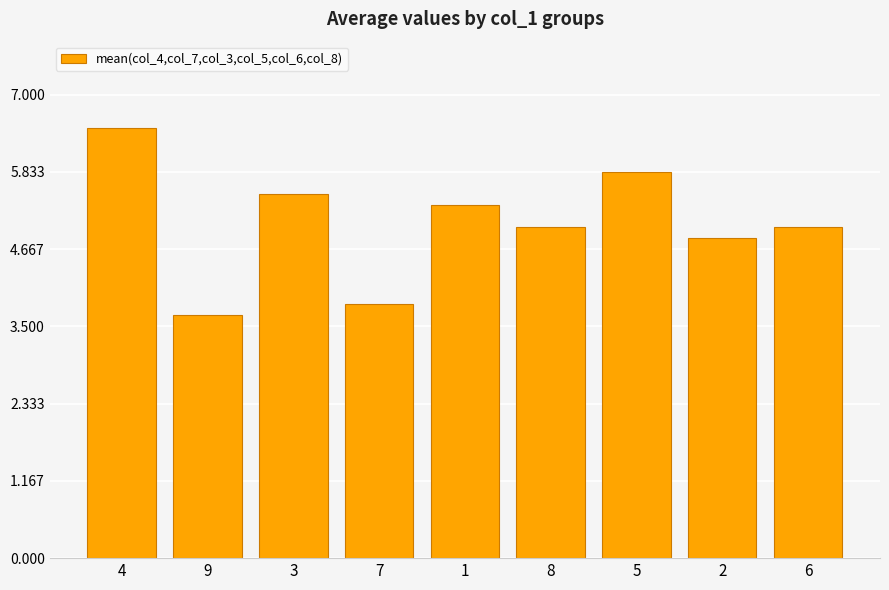

Reading left to right, list all the values displayed in this chart.

4=6.5	9=3.7	3=5.5	7=3.8	1=5.3	8=5.0	5=5.8	2=4.8	6=5.0